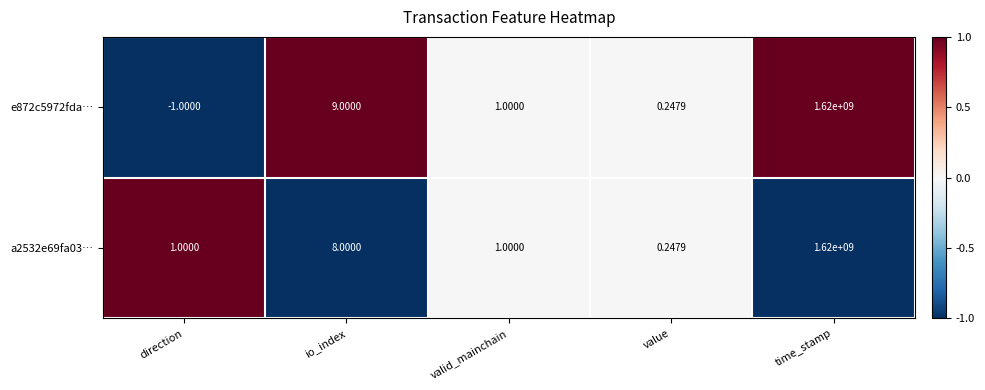

At which label is a2532e69fa03… closest to 810000000?

io_index